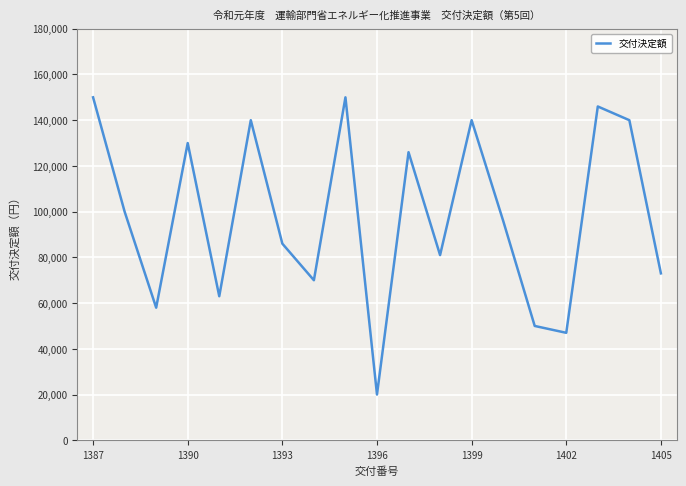

What is the difference between the maximum and minimum values?

130000